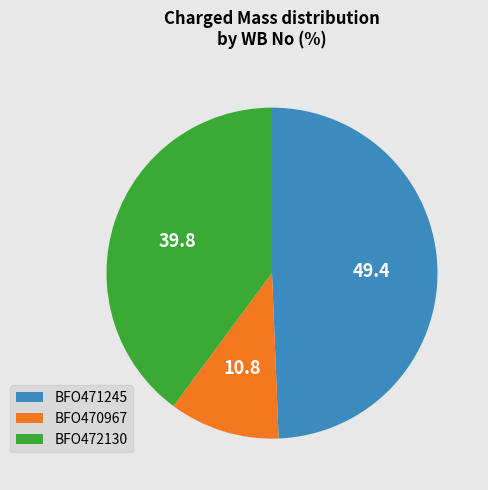

What is the ratio of the value at BFO472130 to the value at BFO470967?

3.7